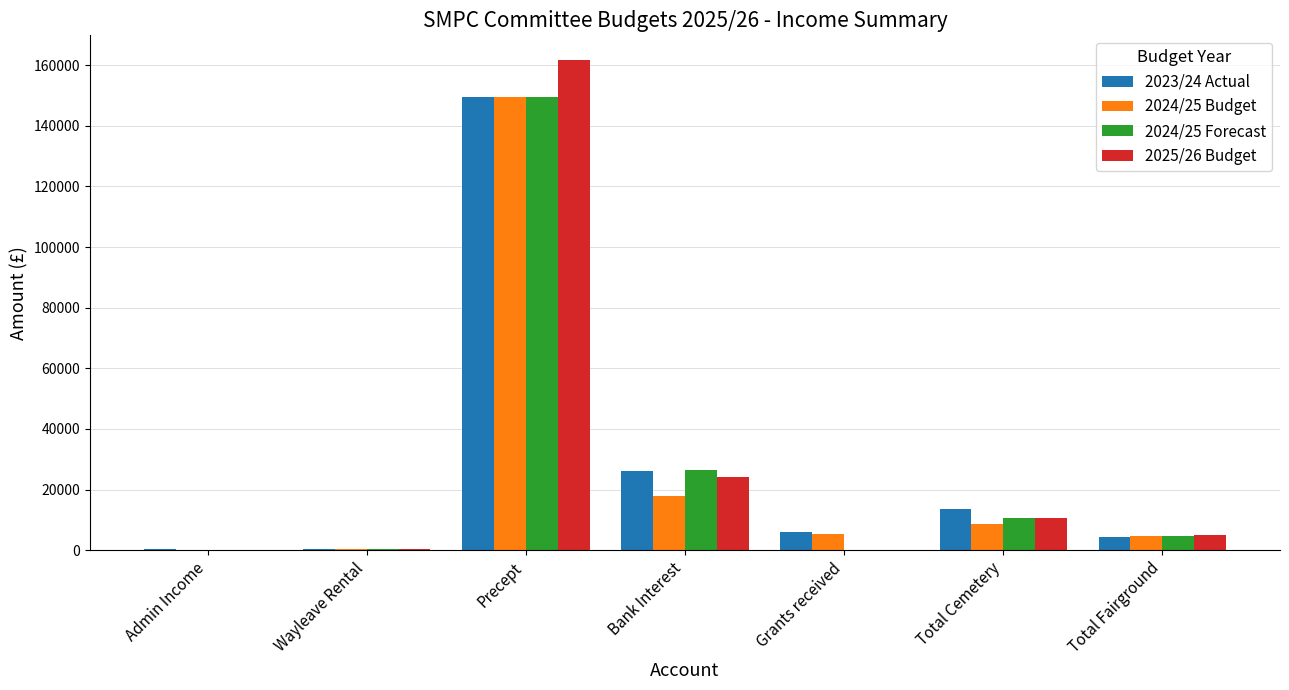

How many series are shown in this chart?

4